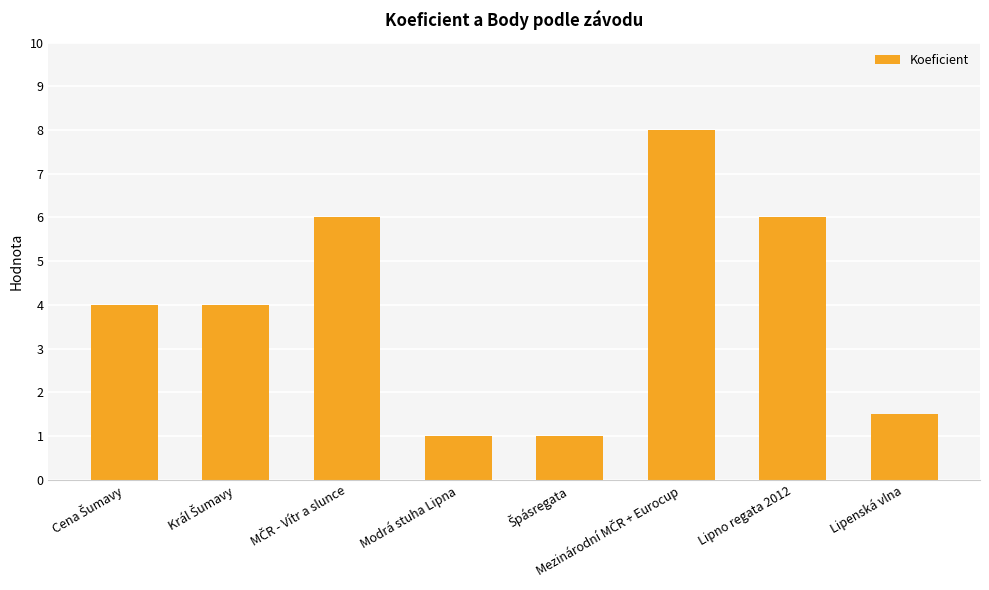

What is the label of the 4th bar from the left?

Modrá stuha Lipna